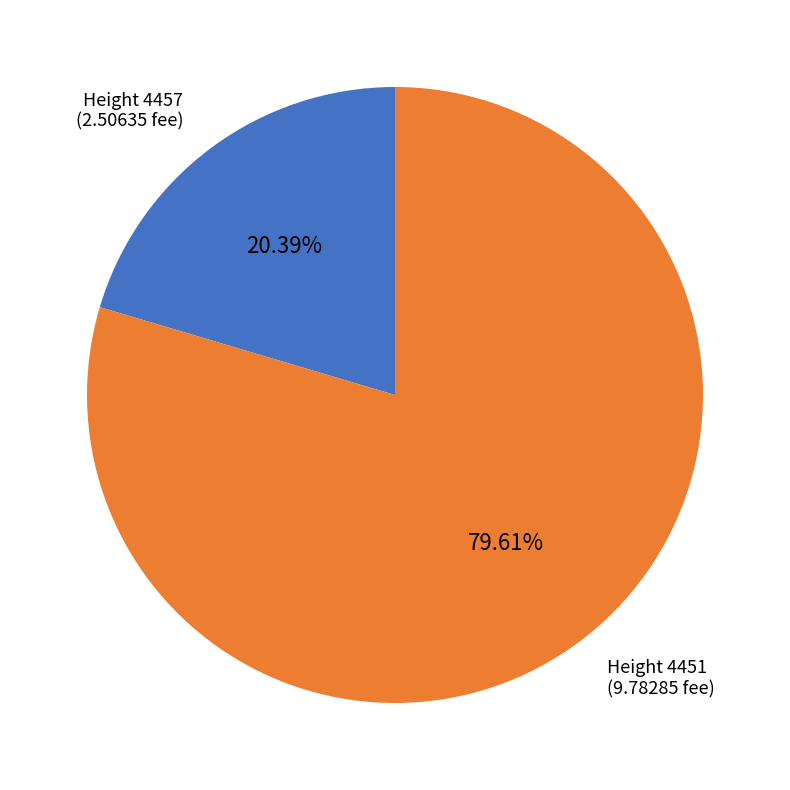

Is the sum of Height 4457 (2.50635 fee) and Height 4451 (9.78285 fee) greater than half?

Yes